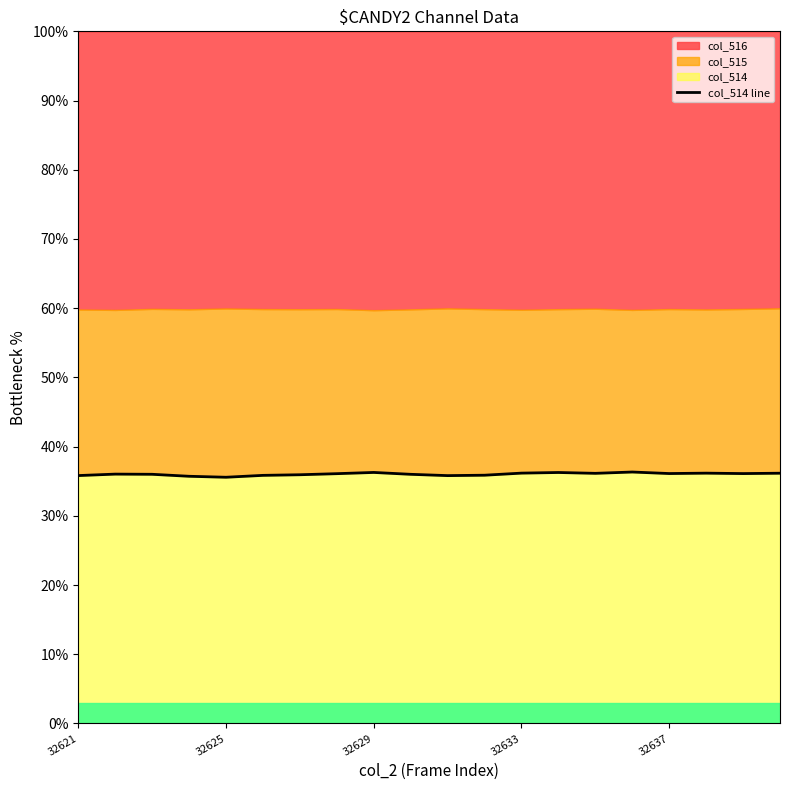

What is the sum of all values?

720.4